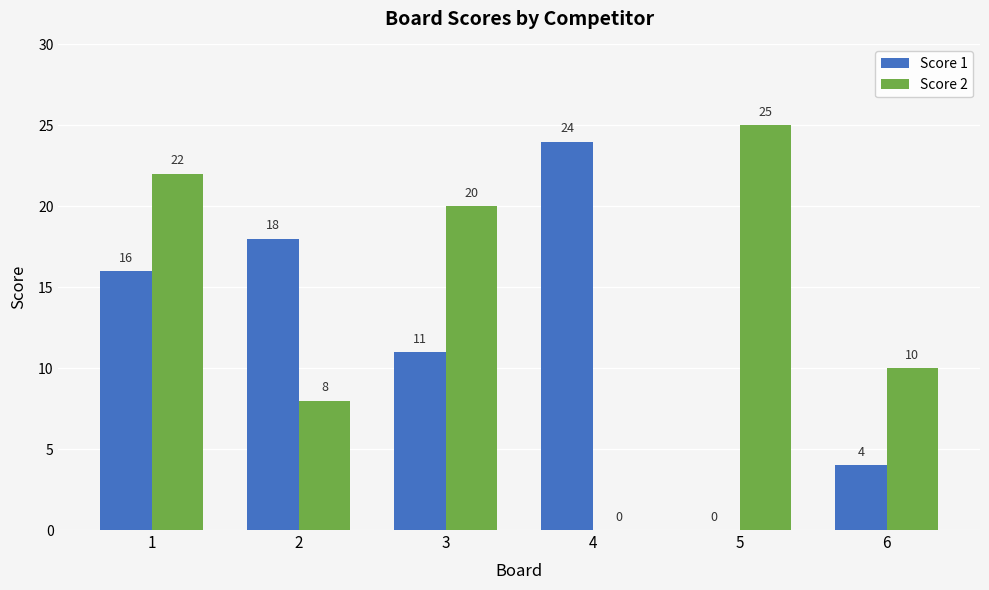

At which category is the sum across all series the highest?

1